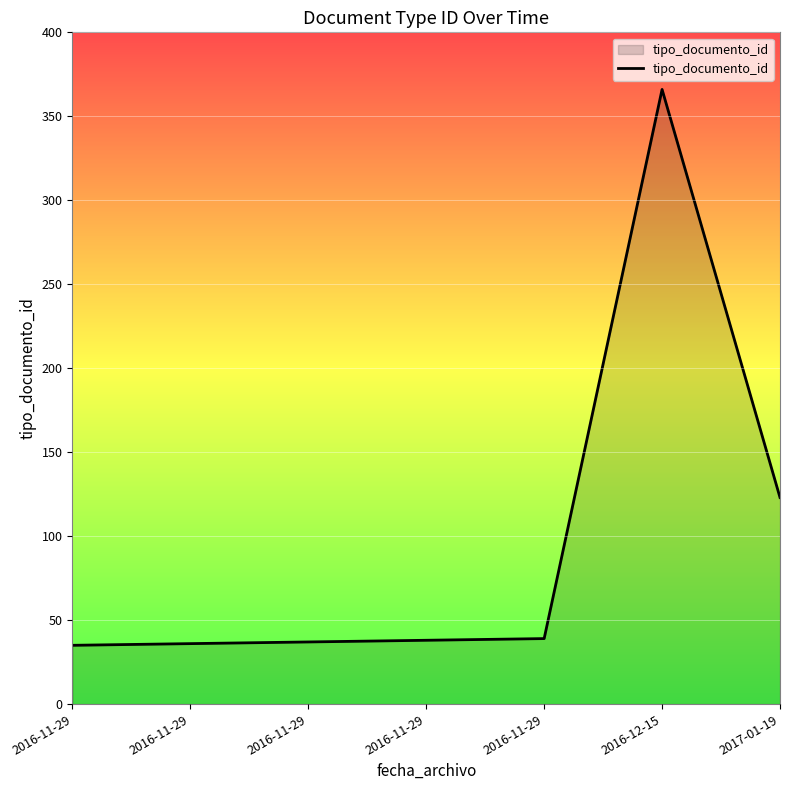

Rank the categories by value from lowest to highest.

2016-11-29, 2016-11-29, 2016-11-29, 2016-11-29, 2016-11-29, 2017-01-19, 2016-12-15